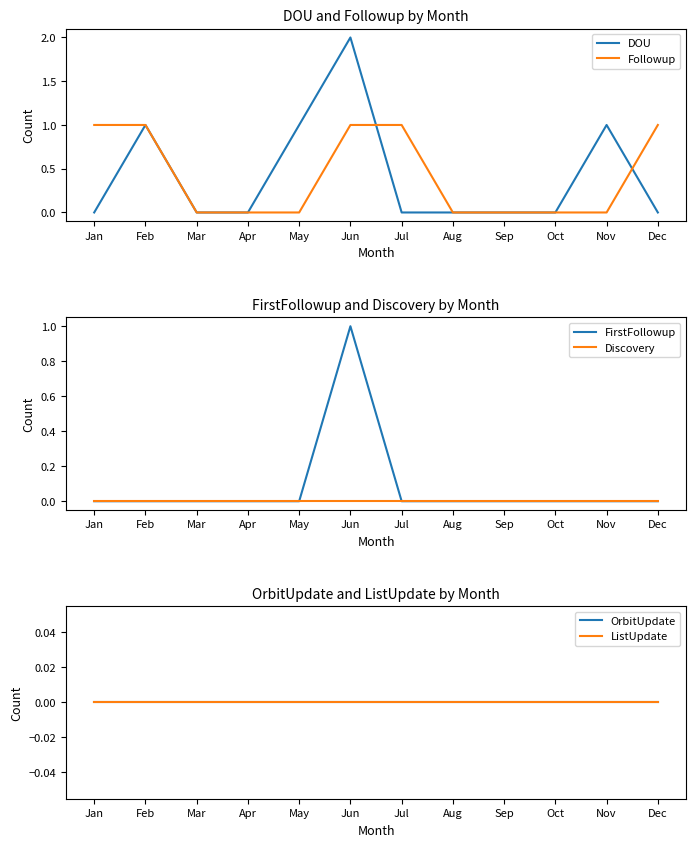

True or false: ListUpdate and DOU intersect in this chart.

False